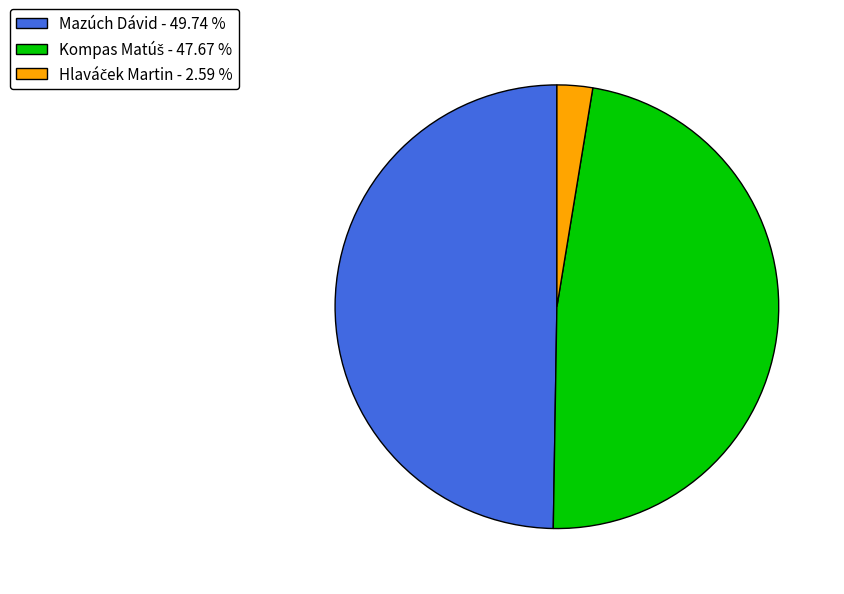

Does Mazúch Dávid - 49.74 % account for over 50% of the chart?

No